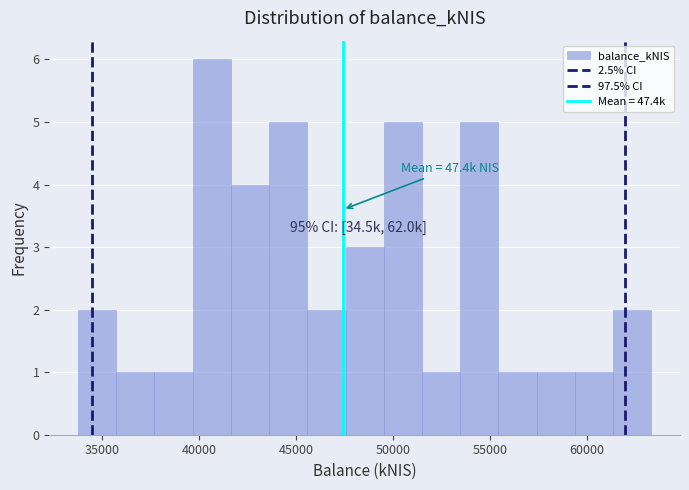

Around what value on the x-axis is the tallest bar? Give the approximate position of its centre, as read against the axis.

40500